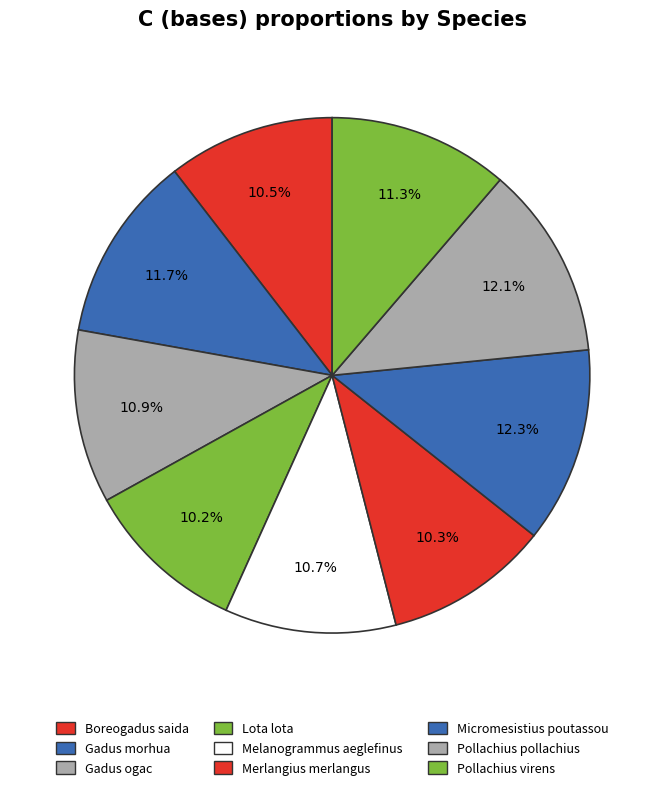

Count the number of slices in the pie.

9